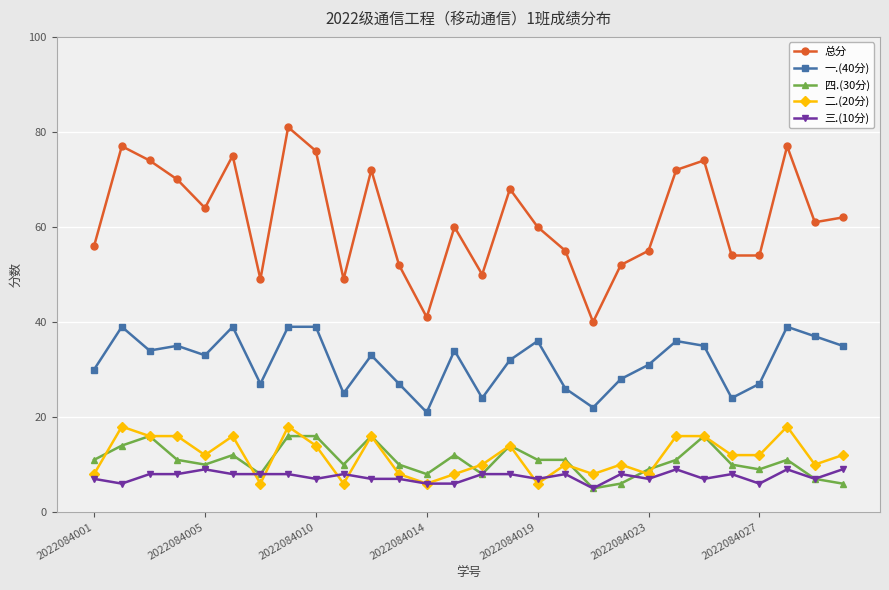

What is the maximum value shown in the chart?

81